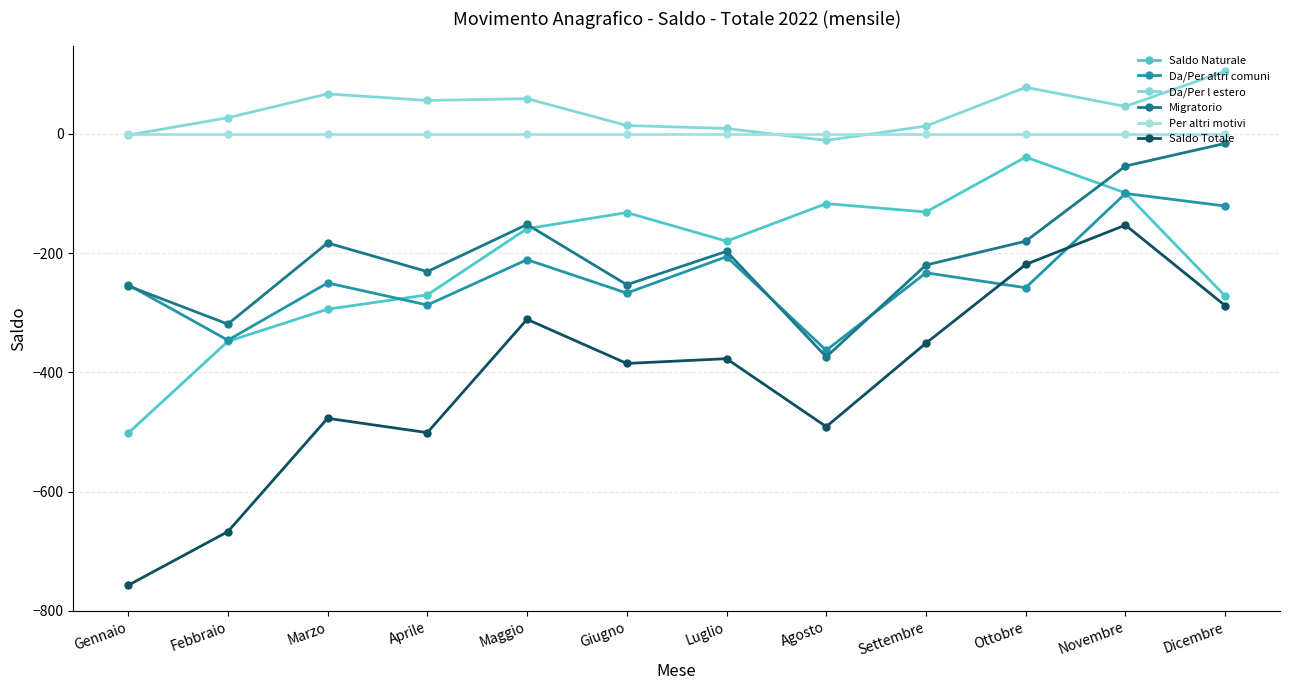

What is the difference between the second highest and second lowest values in the Da/Per l estero series?

80